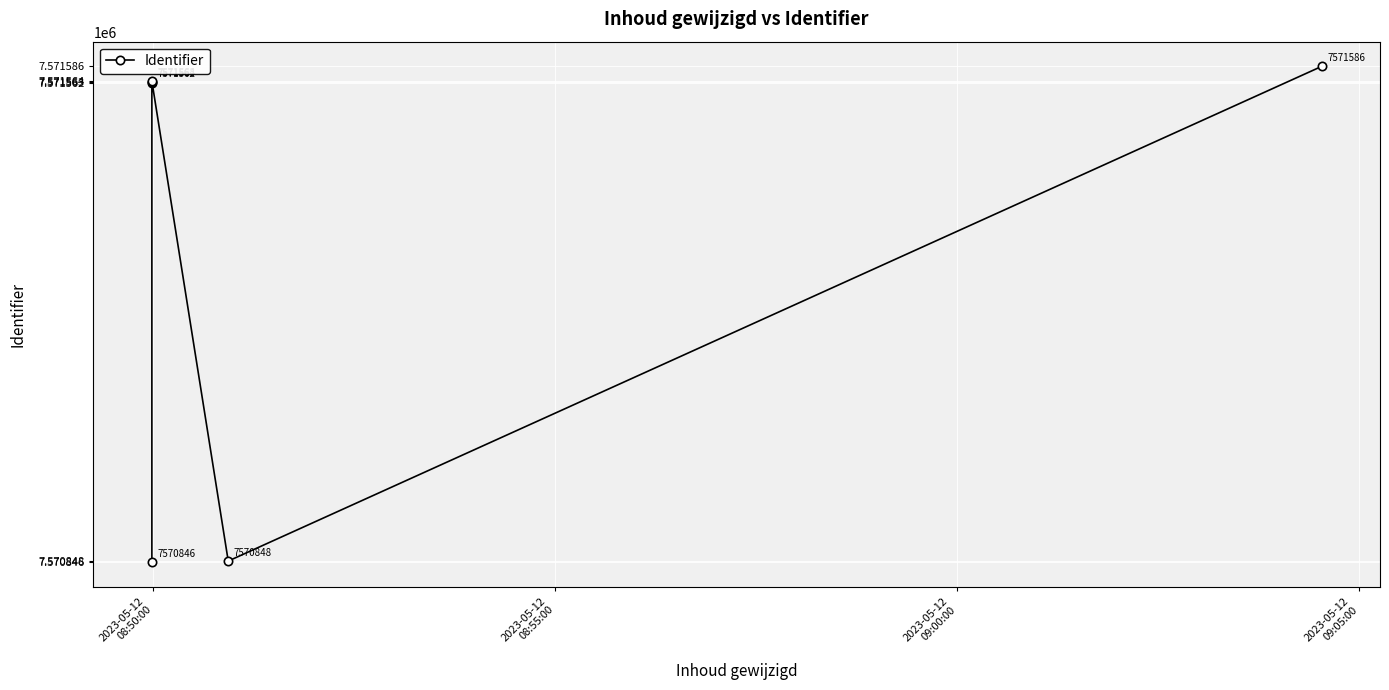

What position from the left is 2023-05-12
08:55:00?

2